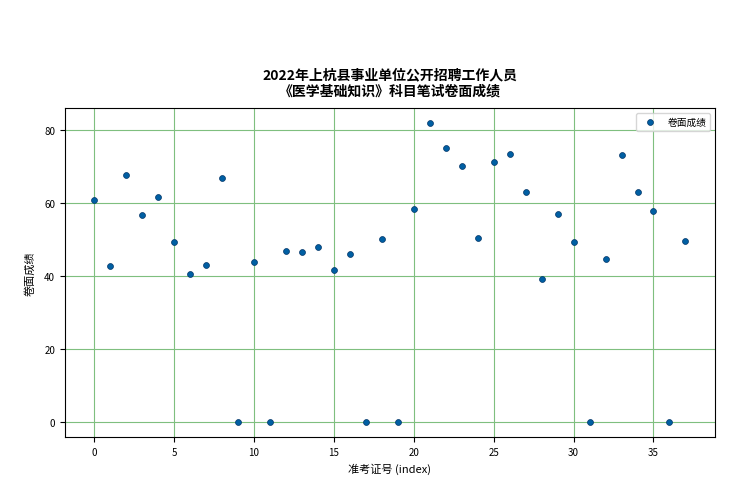

What is the range of Y values (max minus min)?

81.9